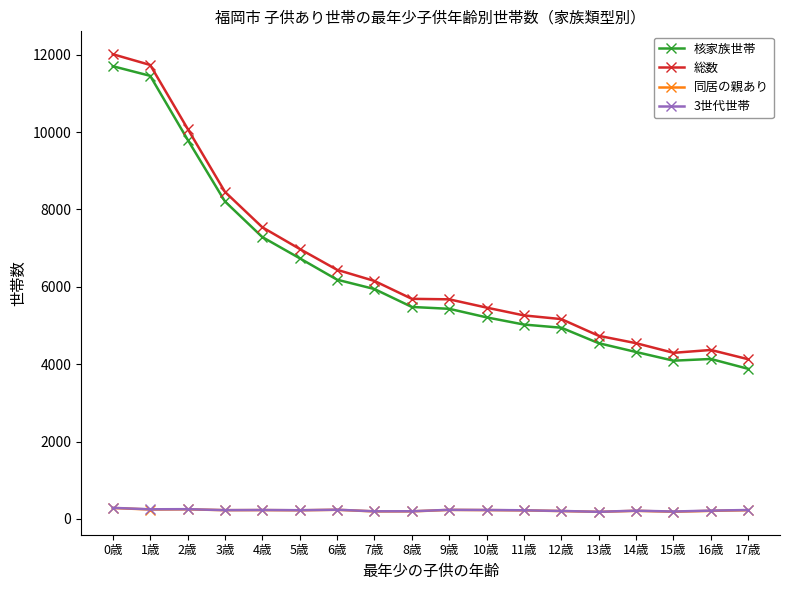

Which label corresponds to the largest value in the chart?

0歳